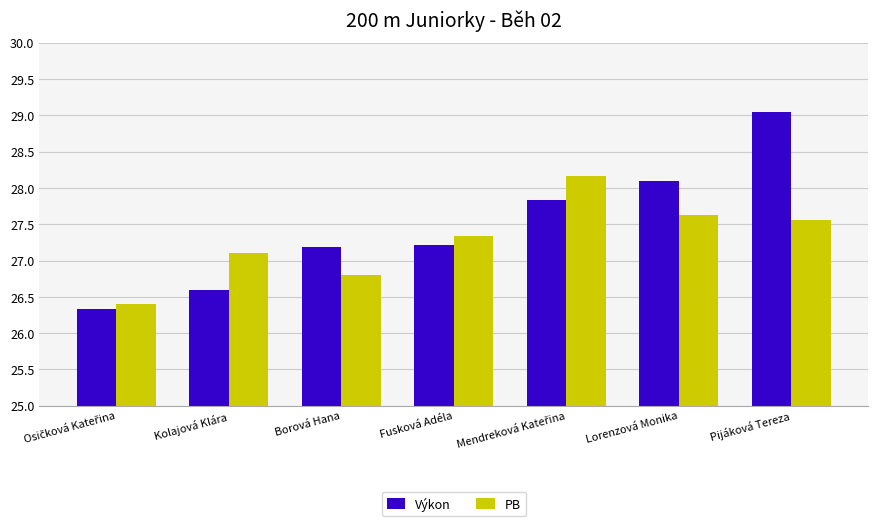

What is the total value across all series at Kolajová Klára?

53.7